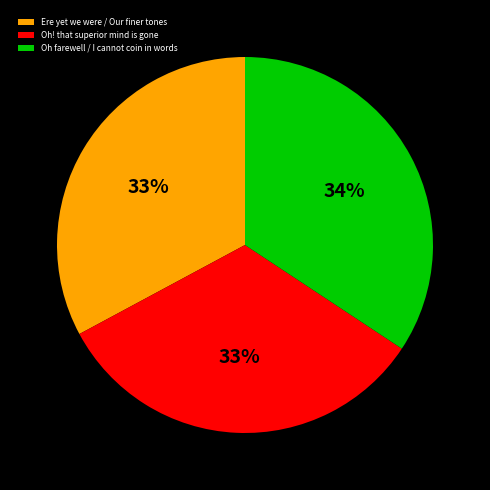

Which category has the biggest portion of the pie?

Oh farewell / I cannot coin in words